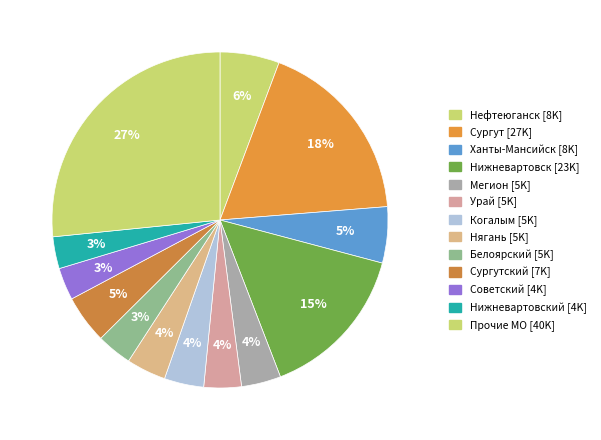

How many slices are in this pie chart?

13